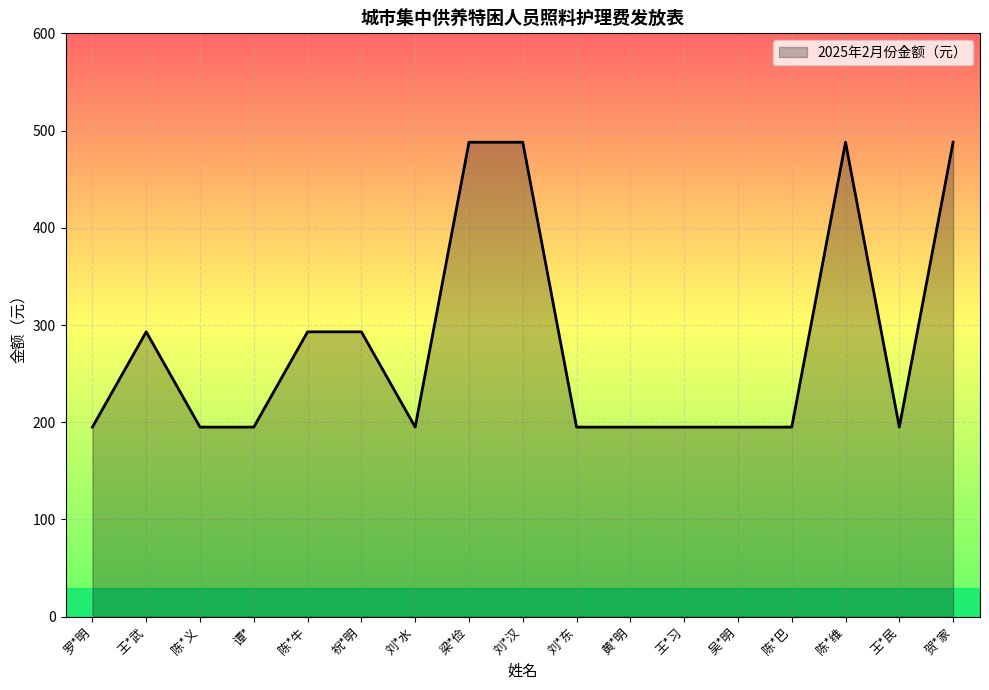

What is the sum of all values?

4781